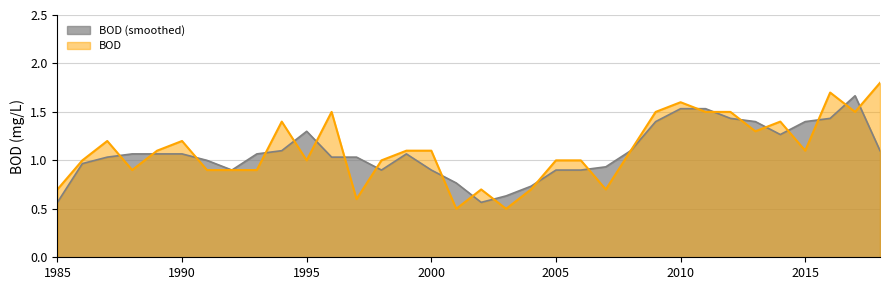

At which category does the chart reach its minimum across all series?

2001